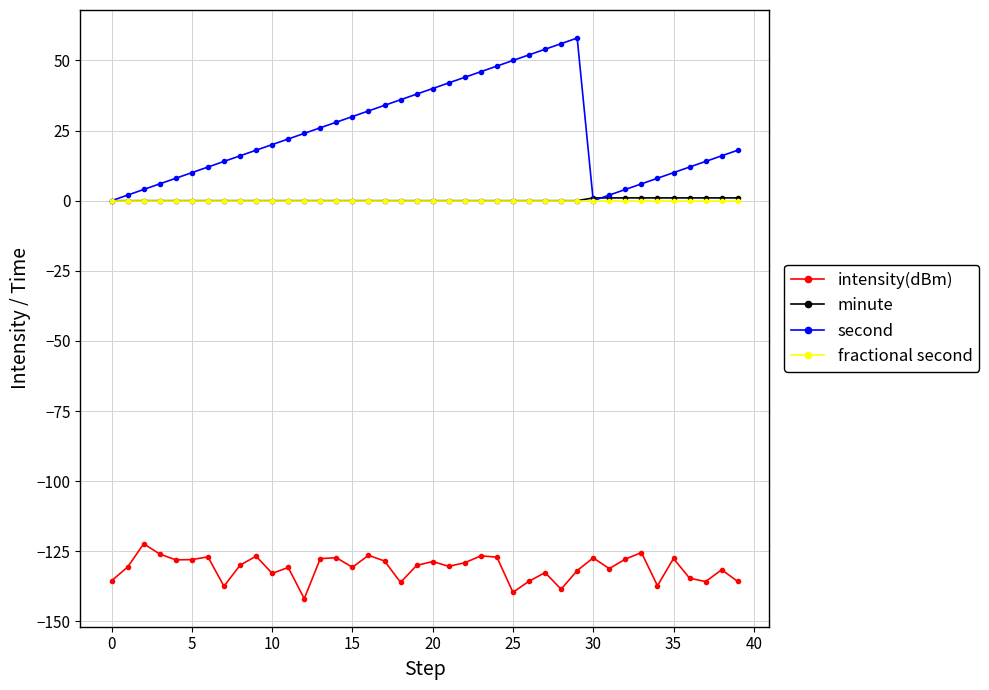

Which series has the largest range (max minus min)?

second